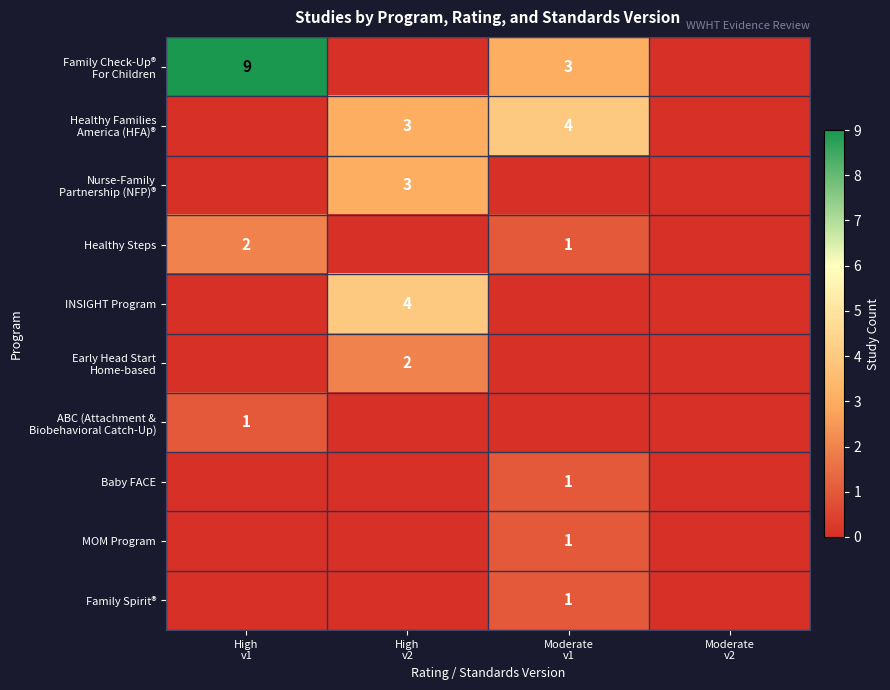

List the labels in order of ABC (Attachment & Biobehavioral Catch-Up) value, smallest first.

High v2, Moderate v1, Moderate v2, High v1